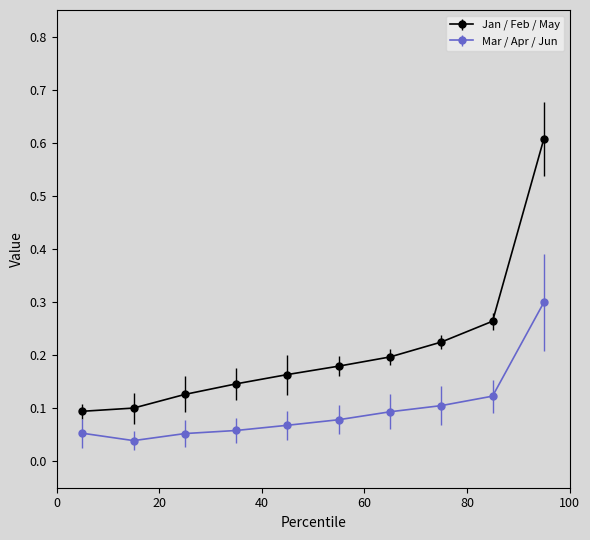

List the series in order of their peak value, lowest first.

Mar / Apr / Jun, Jan / Feb / May